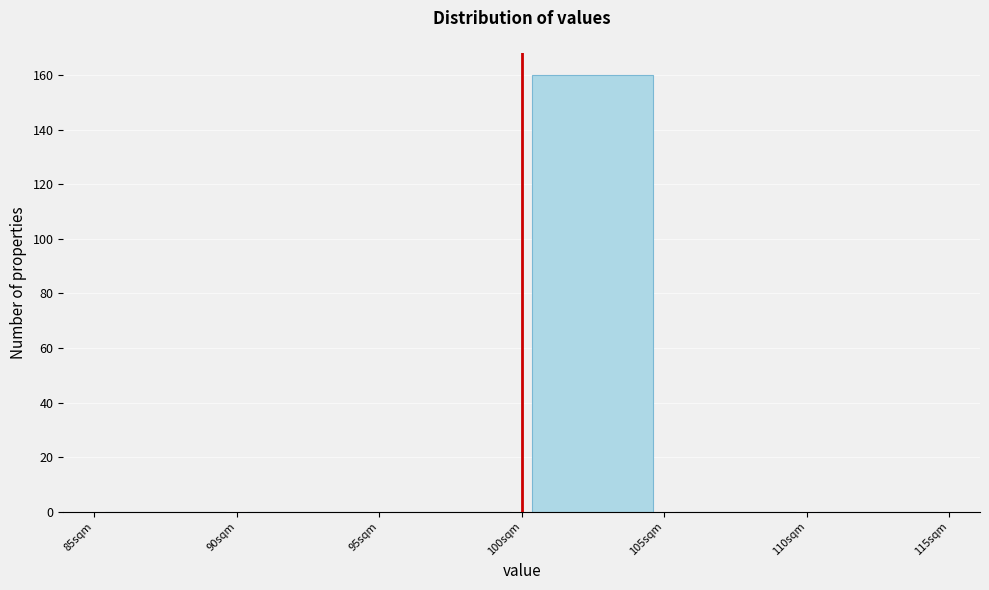

What is the height of the bar covering 100 to 105 on the x-axis? The values are not printed on the chart, so give them approximately, as read against the axis.

160